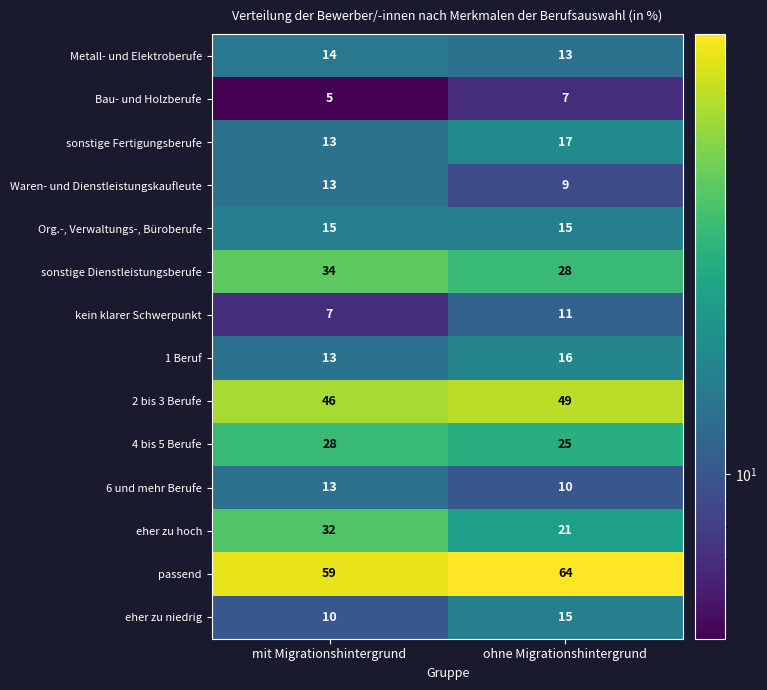

Which series has the largest range (max minus min)?

eher zu hoch